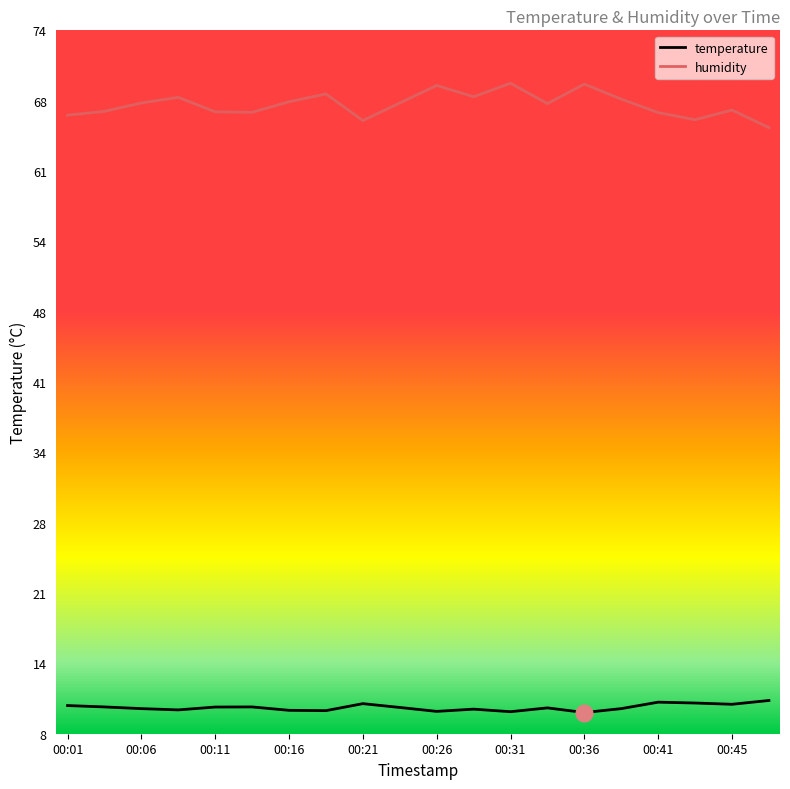

What is the highest value of the temperature series?

10.9